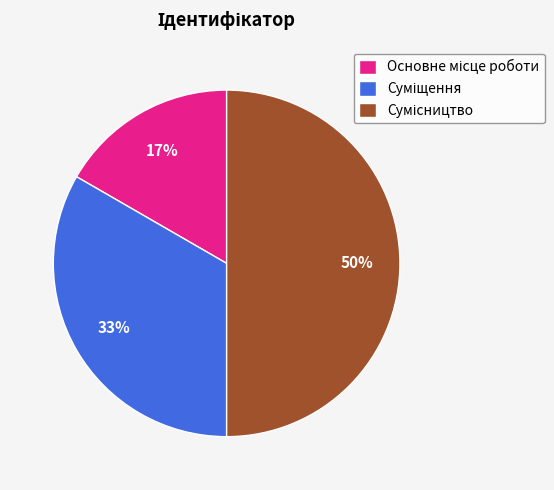

To the nearest percent, what is the average slice percentage?

33%